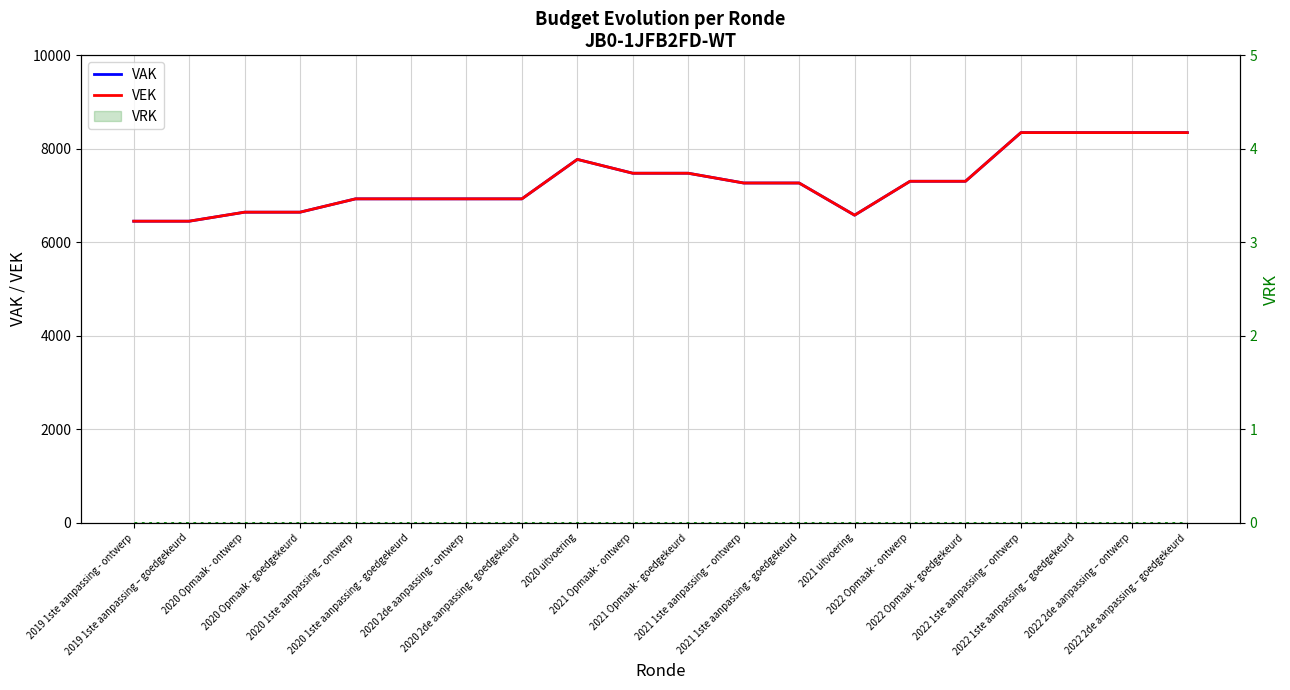

What is the sum of the VEK values at 2019 1ste aanpassing - ontwerp and 2022 2de aanpassing – goedgekeurd?

14799